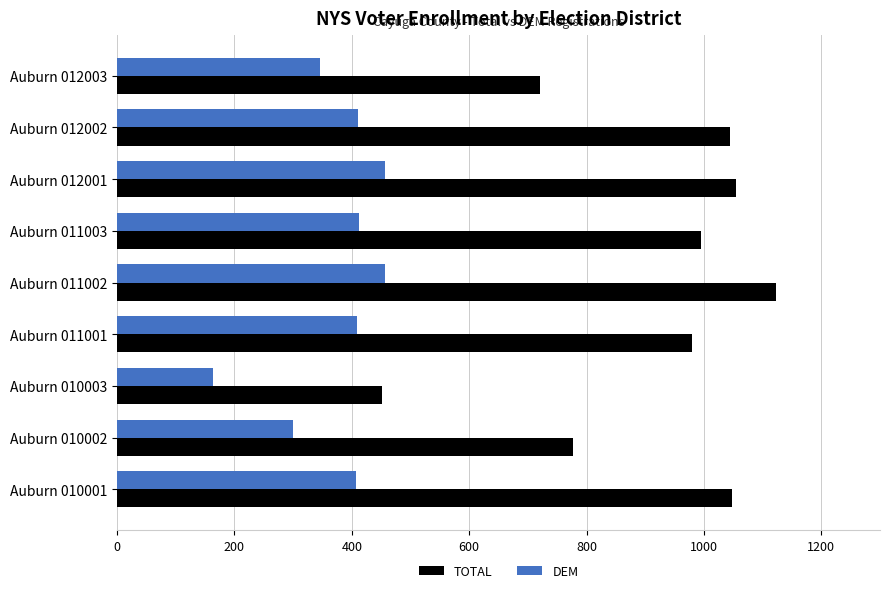

What is the average value of the TOTAL series?

910